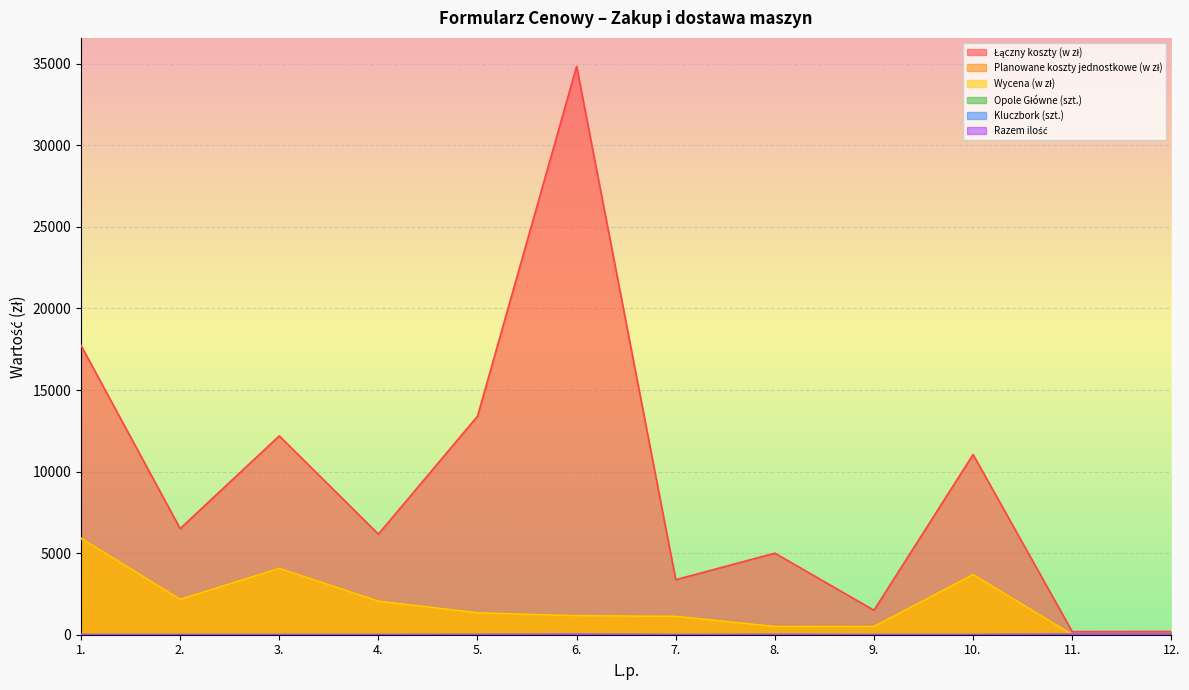

How many lines are shown in the chart?

6